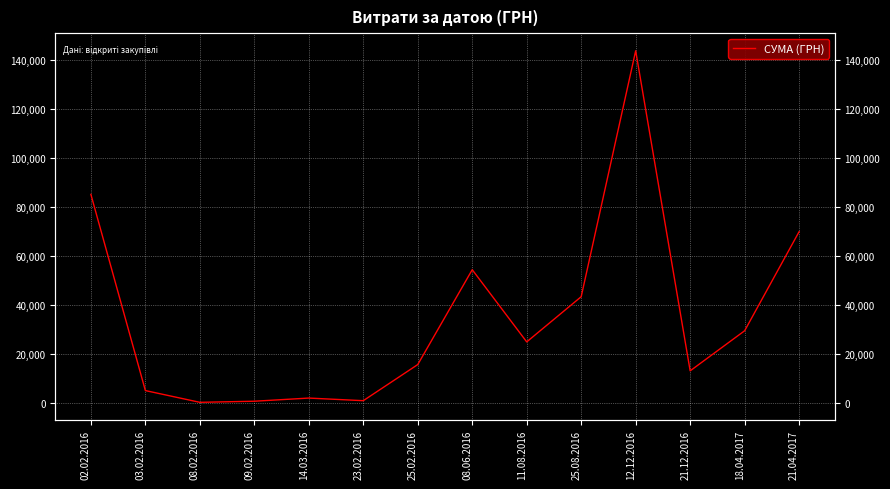

What is the sum of all values?

488164.5